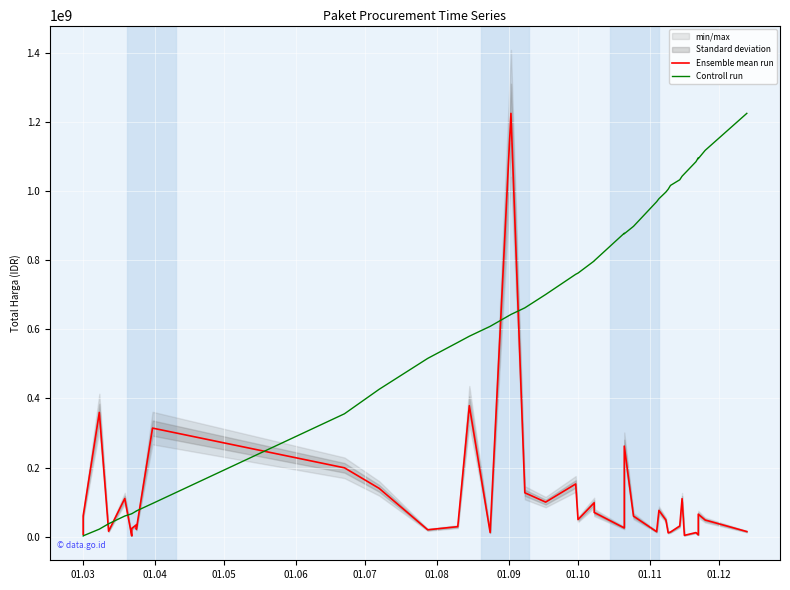

Between which two adjacent categories do Controll run and Ensemble mean run first intersect?

01.05 and 01.06